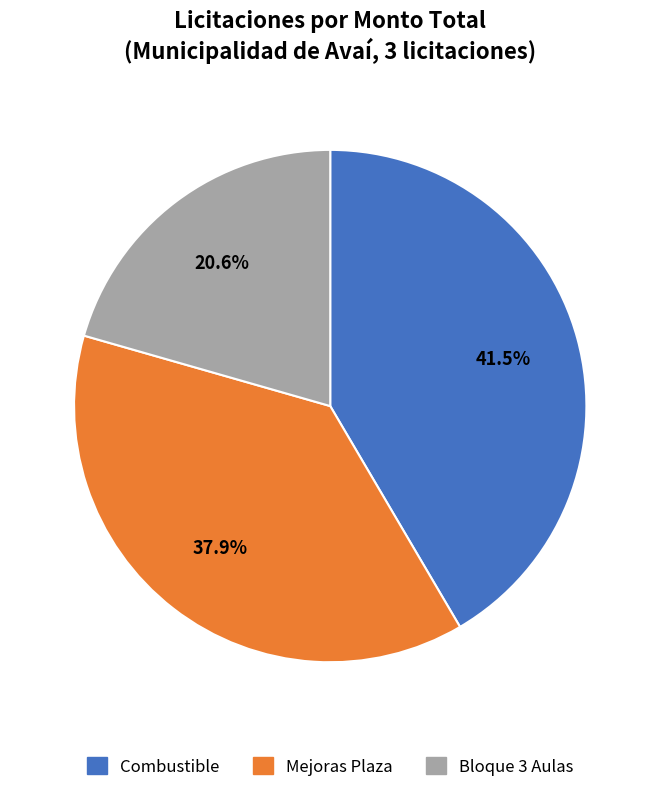

Does any single category account for the majority?

No